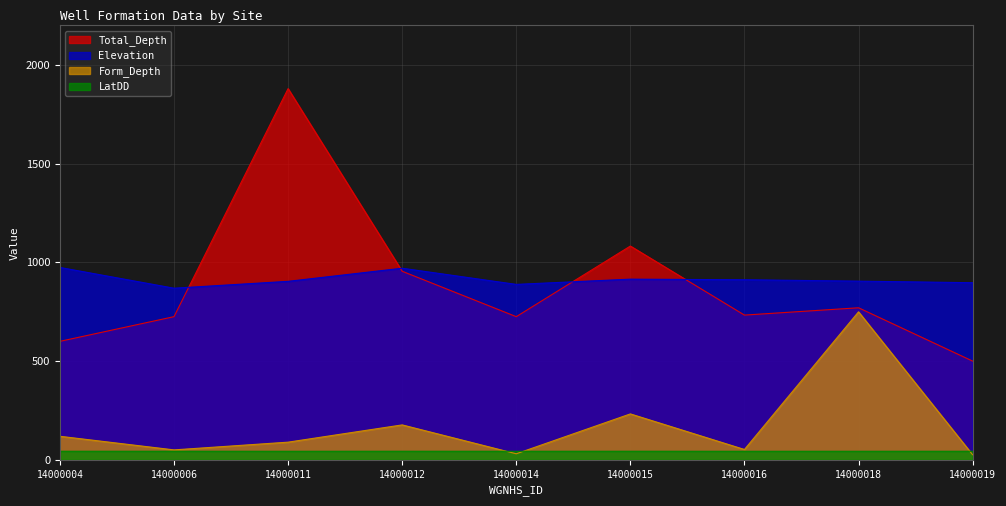

Reading right to left, list all the values displayed in this chart.

Total_Depth: 14000019=500.0	14000018=770.0	14000016=733.0	14000015=1082.7	14000014=725.0	14000012=955.0	14000011=1880.0	14000006=725.0	14000004=600.0
Elevation: 14000019=897.0	14000018=905.0	14000016=912.0	14000015=915.0	14000014=888.5	14000012=970.4	14000011=903.9	14000006=869.2	14000004=974.3
Form_Depth: 14000019=25.7	14000018=749.5	14000016=52.3	14000015=232.5	14000014=30.6	14000012=176.8	14000011=89.4	14000006=50.3	14000004=119.2
LatDD: 14000019=43.4	14000018=43.4	14000016=43.3	14000015=43.5	14000014=43.3	14000012=43.5	14000011=43.3	14000006=43.5	14000004=43.5